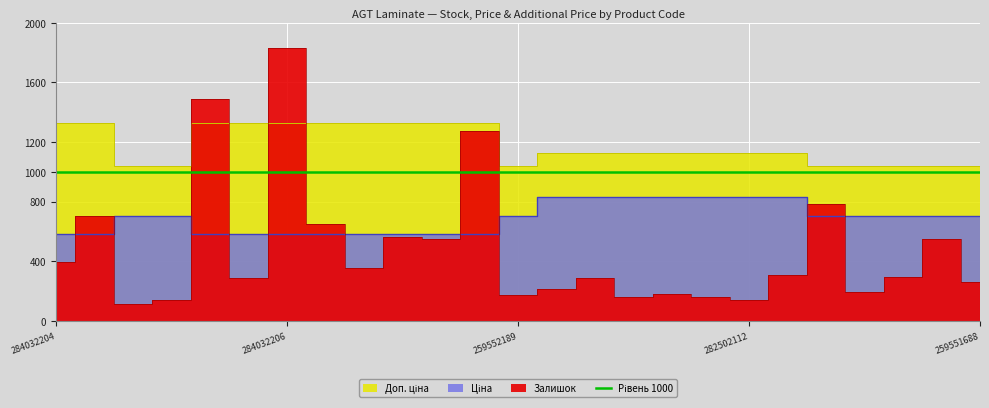

Between which two adjacent categories do Доп. ціна and Залишок first intersect?

259552212 and 284032208